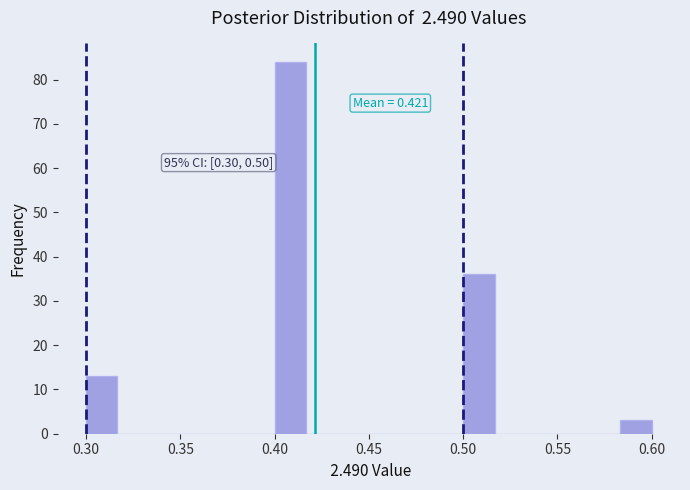

Read against the x-axis, roughly where is the centre of the tallest bar?

0.410